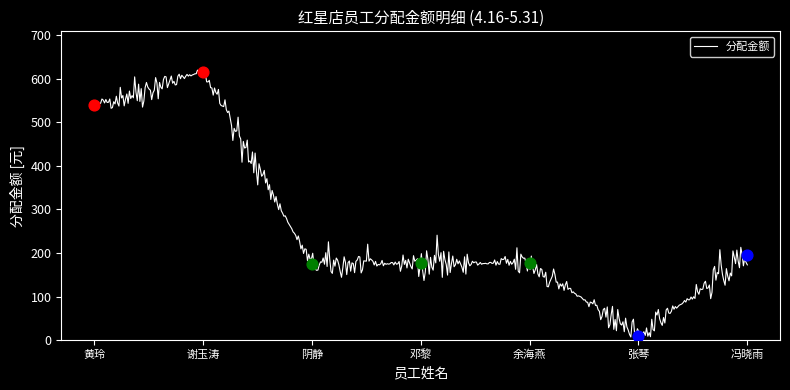

Between 谢玉涛 and 冯晓雨, which is larger?

谢玉涛